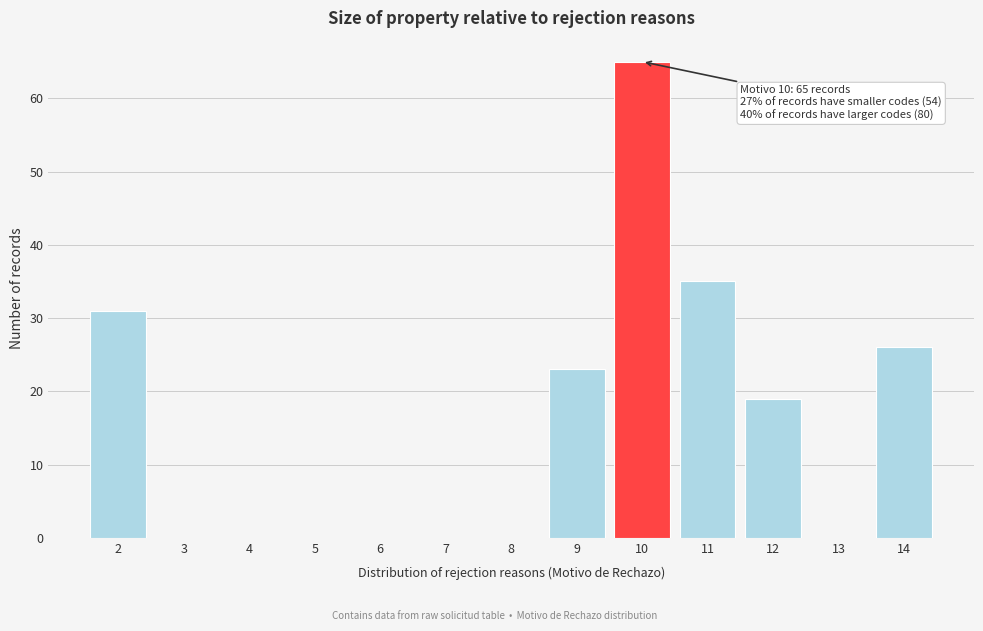

Over which range of the x-axis is the bar tallest?

9.5 to 10.5